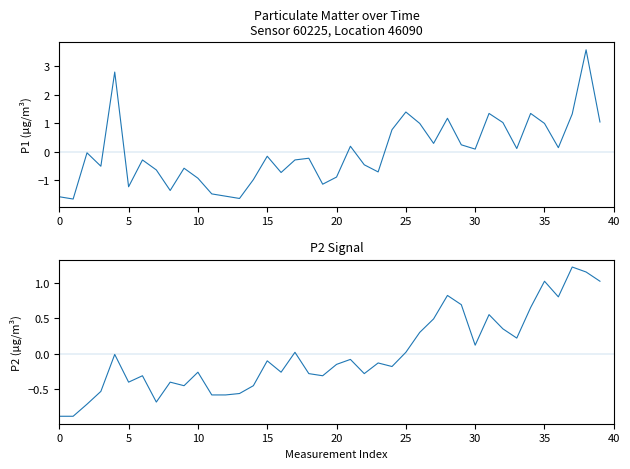

List the series in order of their overall mean, lowest first.

P2, P1